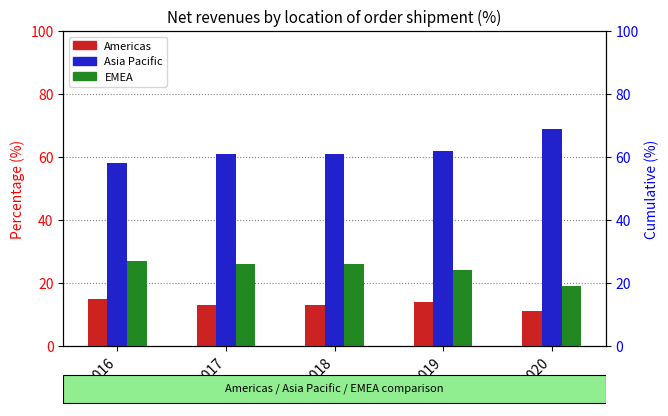

True or false: EMEA has a value of 19 at 2020.

True